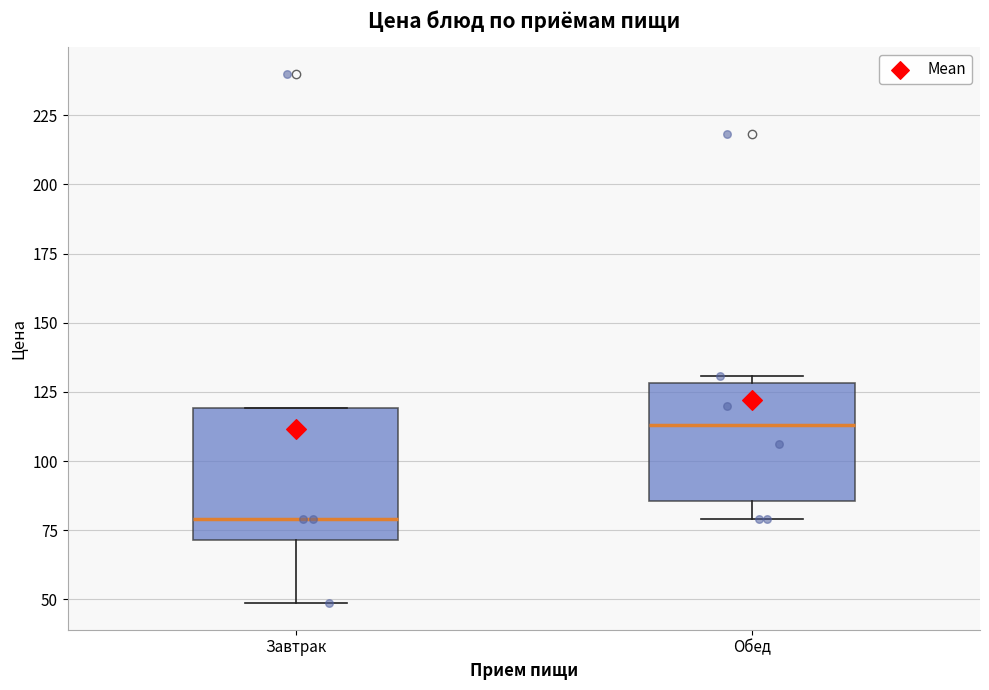

Comparing the boxes themselves (not the whiskers), which one is the tallest?

Завтрак